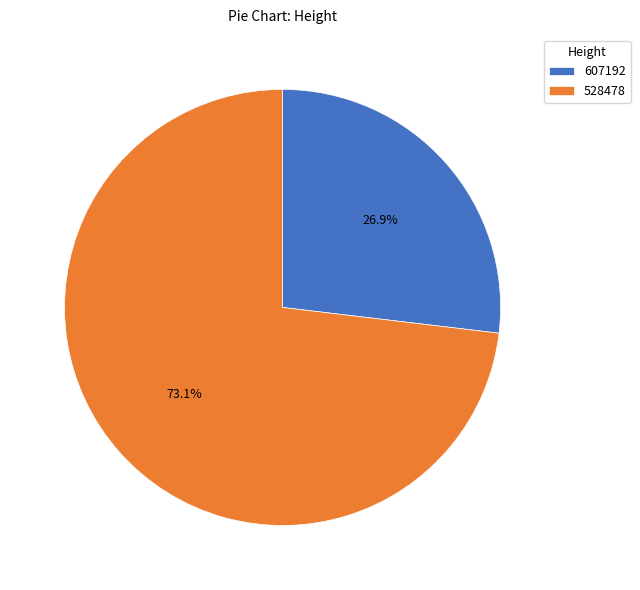

Approximately how many times larger is the value at 528478 compared to 607192?

2.7